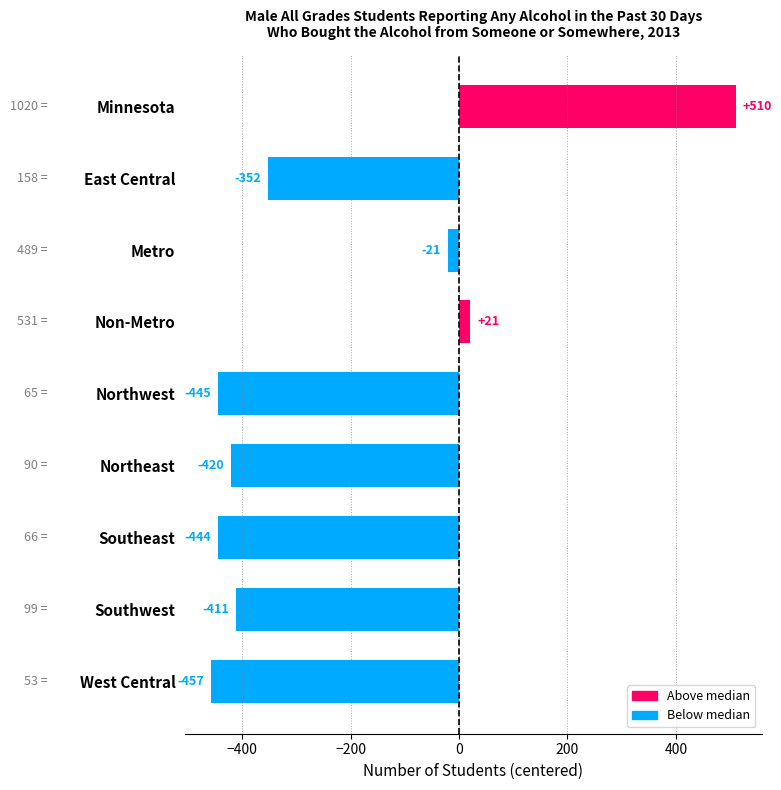

How many bars are there in total?

9